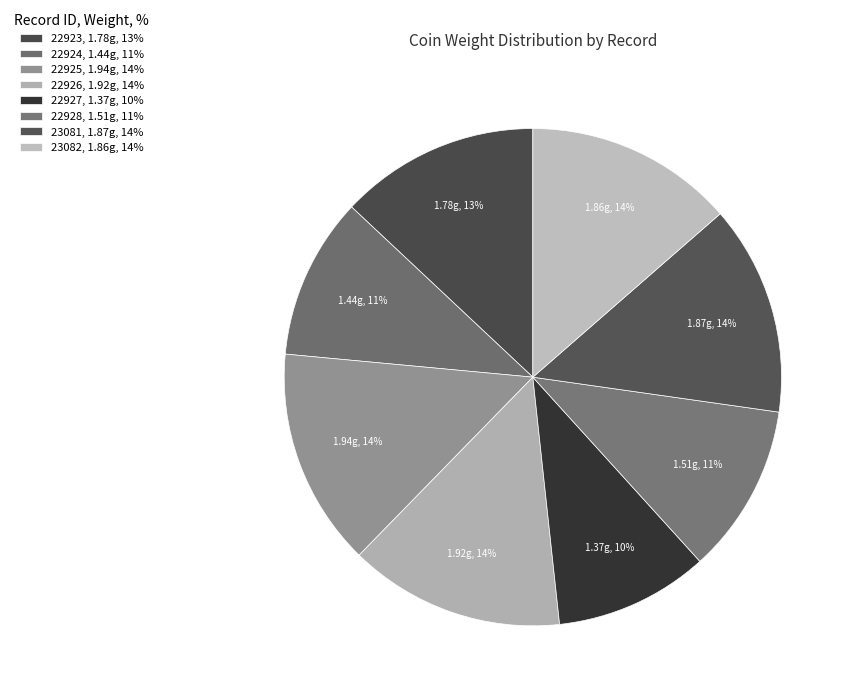

How many segments does this pie chart have?

8